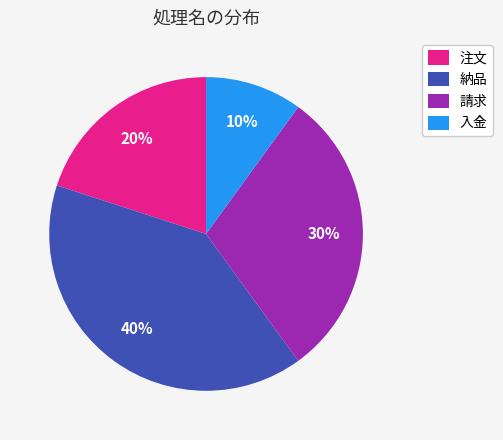

True or false: 納品 accounts for 52% of the total.

False